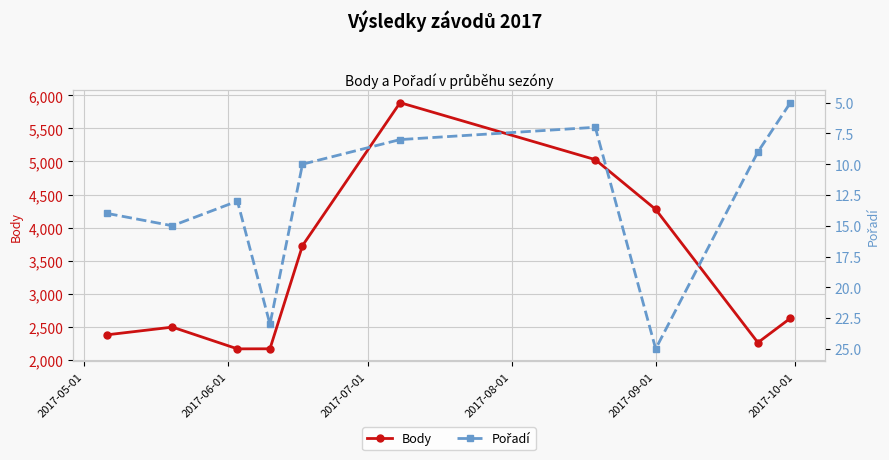

True or false: Body and Pořadí cross at least once.

False